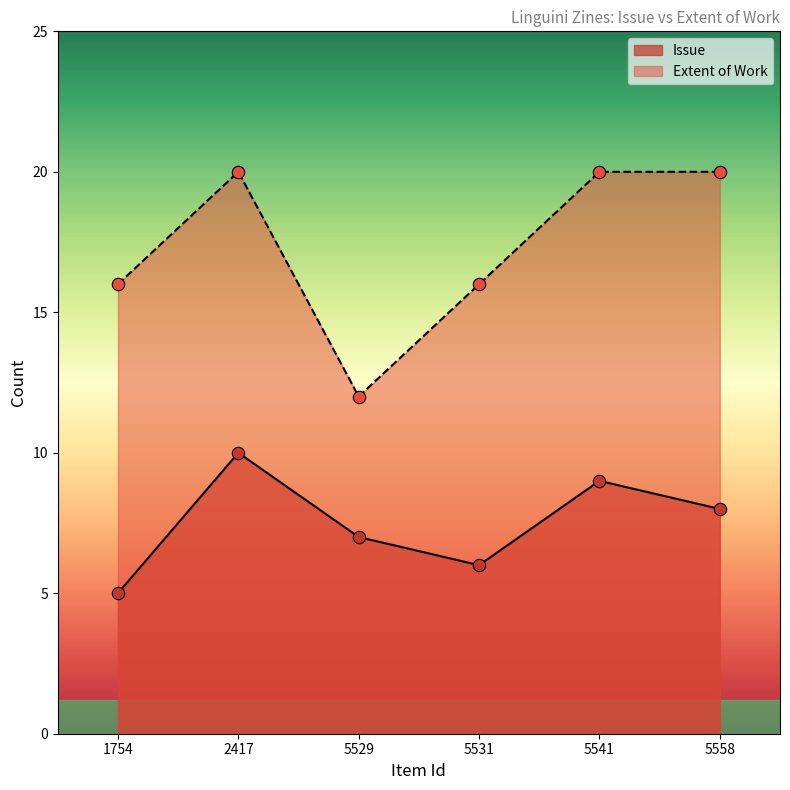

Which series contains the lowest Y value?

Issue